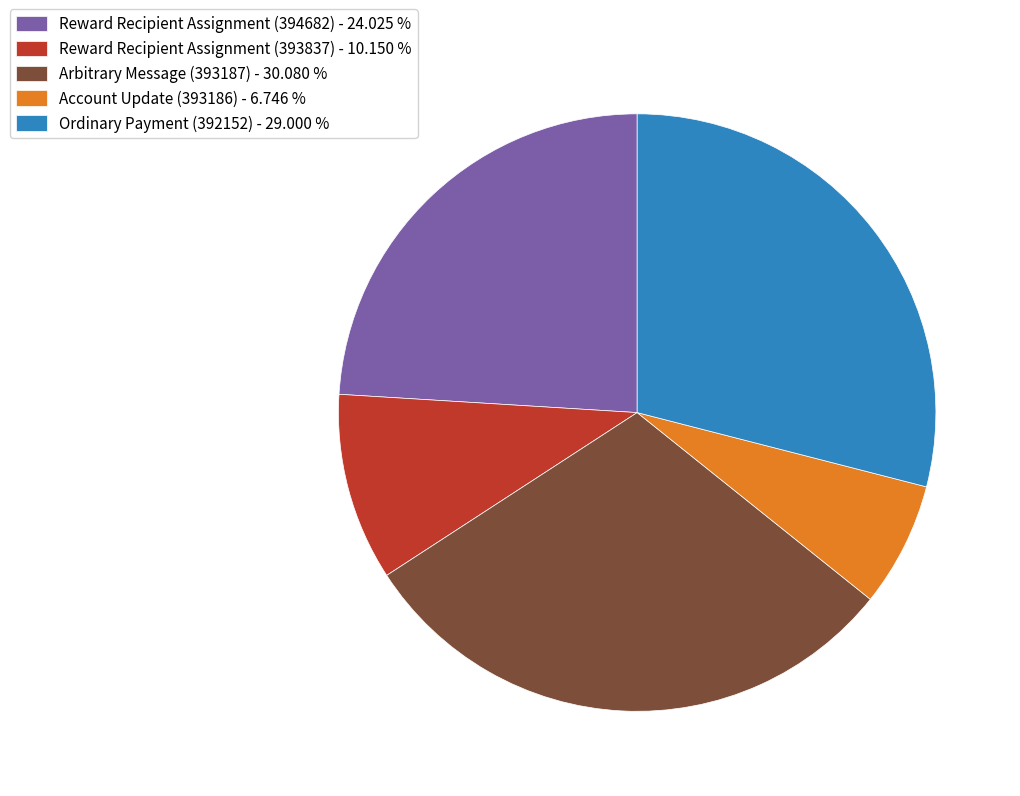

Count the number of slices in the pie.

5